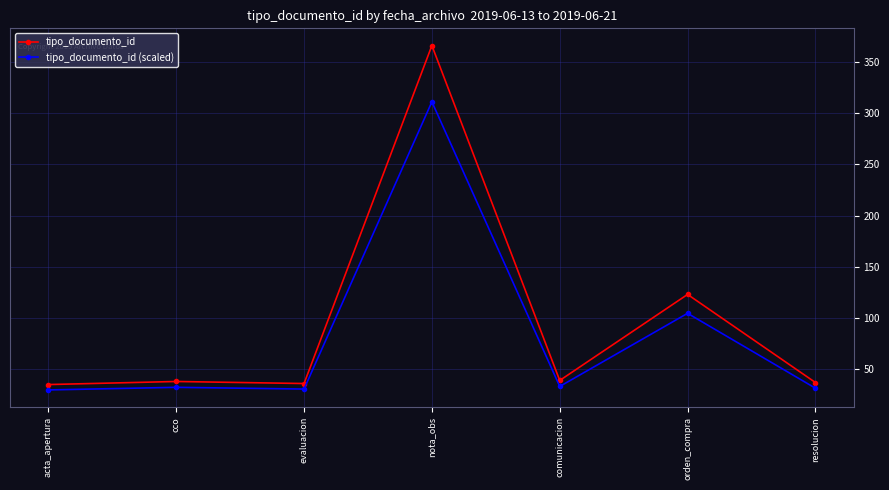

What is the maximum value for tipo_documento_id?

366.0